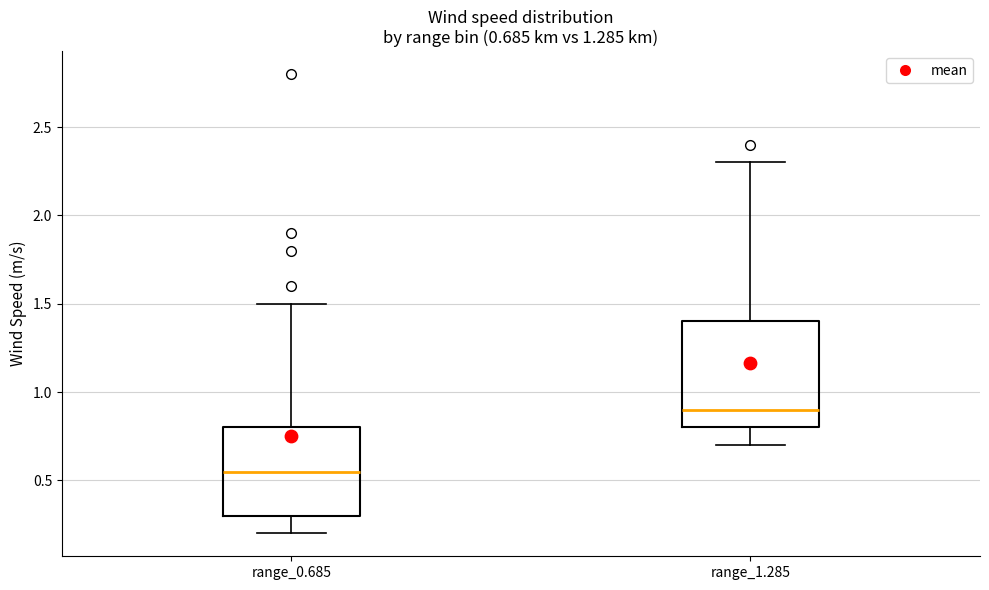

Comparing the boxes themselves (not the whiskers), which one is the tallest?

range_1.285